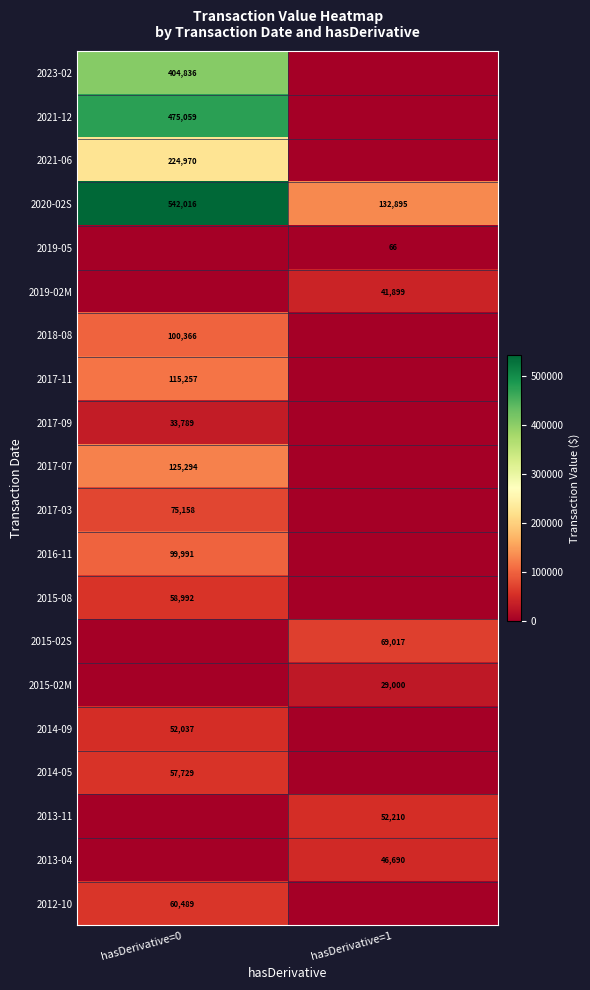

The value of 2018-08 at hasDerivative=0 is 100366. True or false?

True